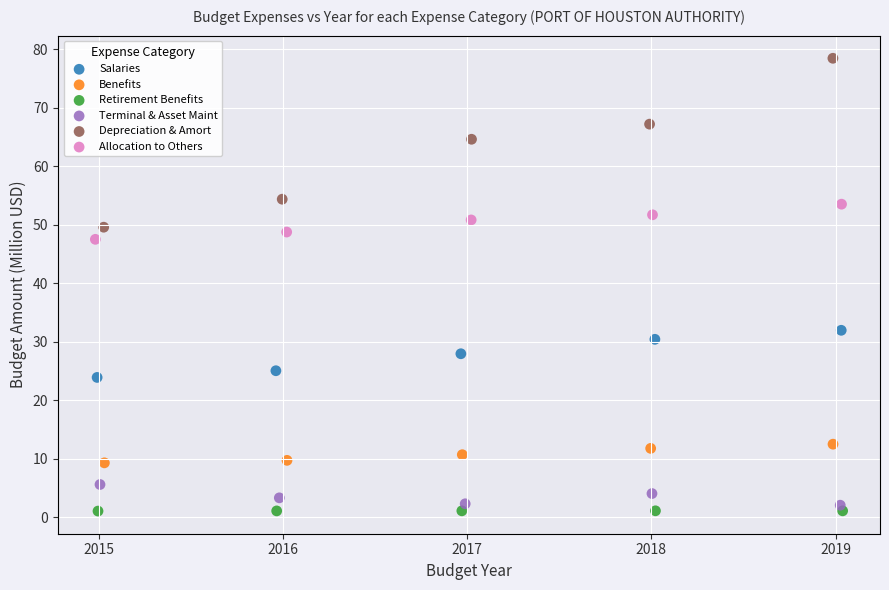

Which series has the largest Y range (max minus min)?

Depreciation & Amort